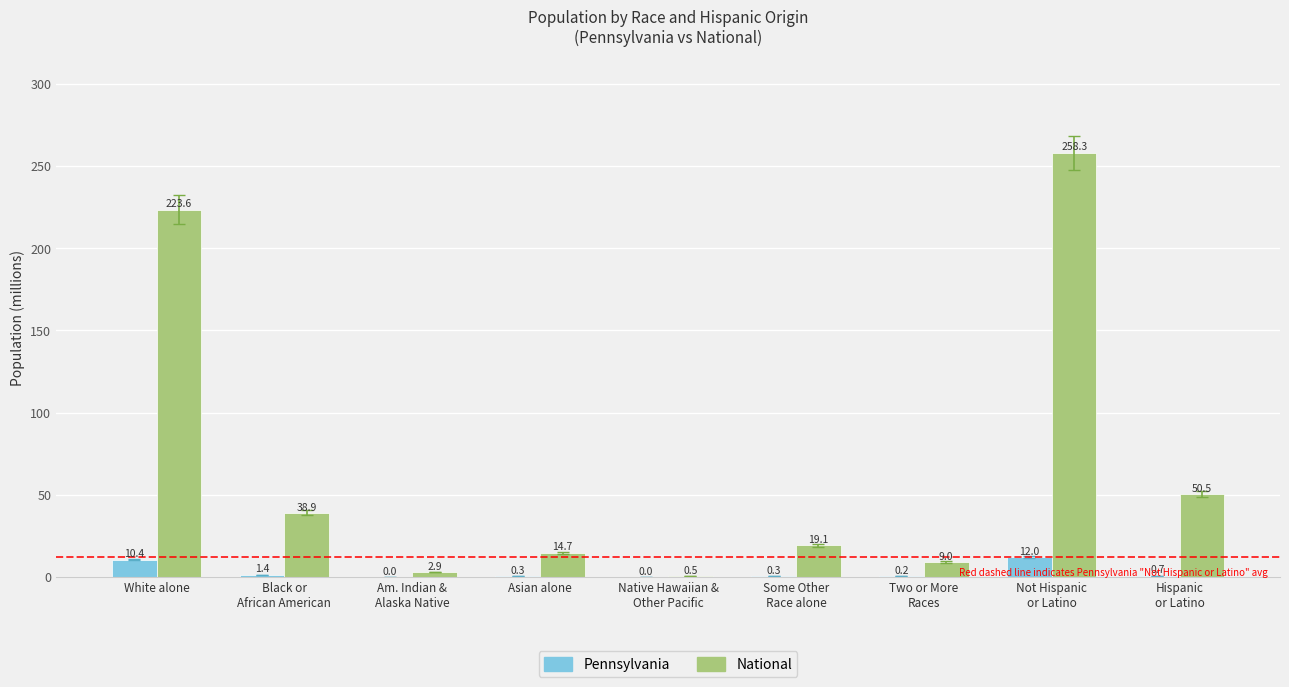

Which series has the largest total across all categories?

National